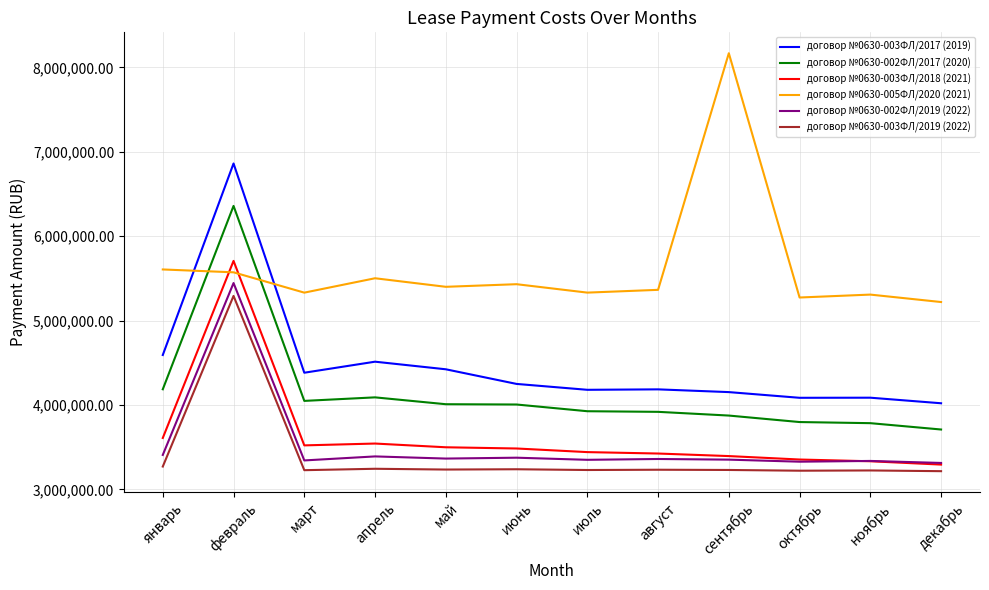

True or false: договор №0630-002ФЛ/2019 (2022) and договор №0630-003ФЛ/2019 (2022) intersect in this chart.

False